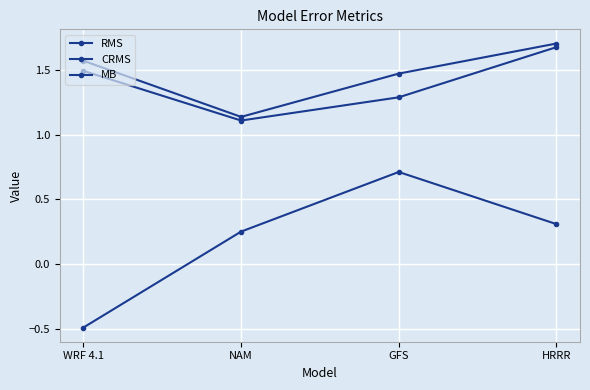

Between NAM and GFS, which series saw the biggest shift?

MB